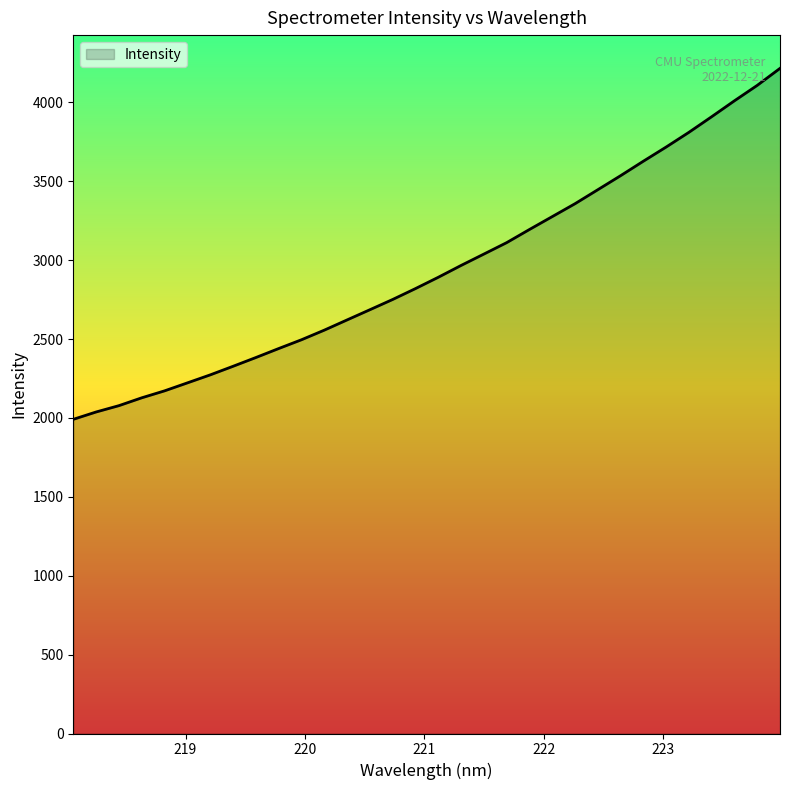

What is the difference between the maximum and minimum values?

2224.1